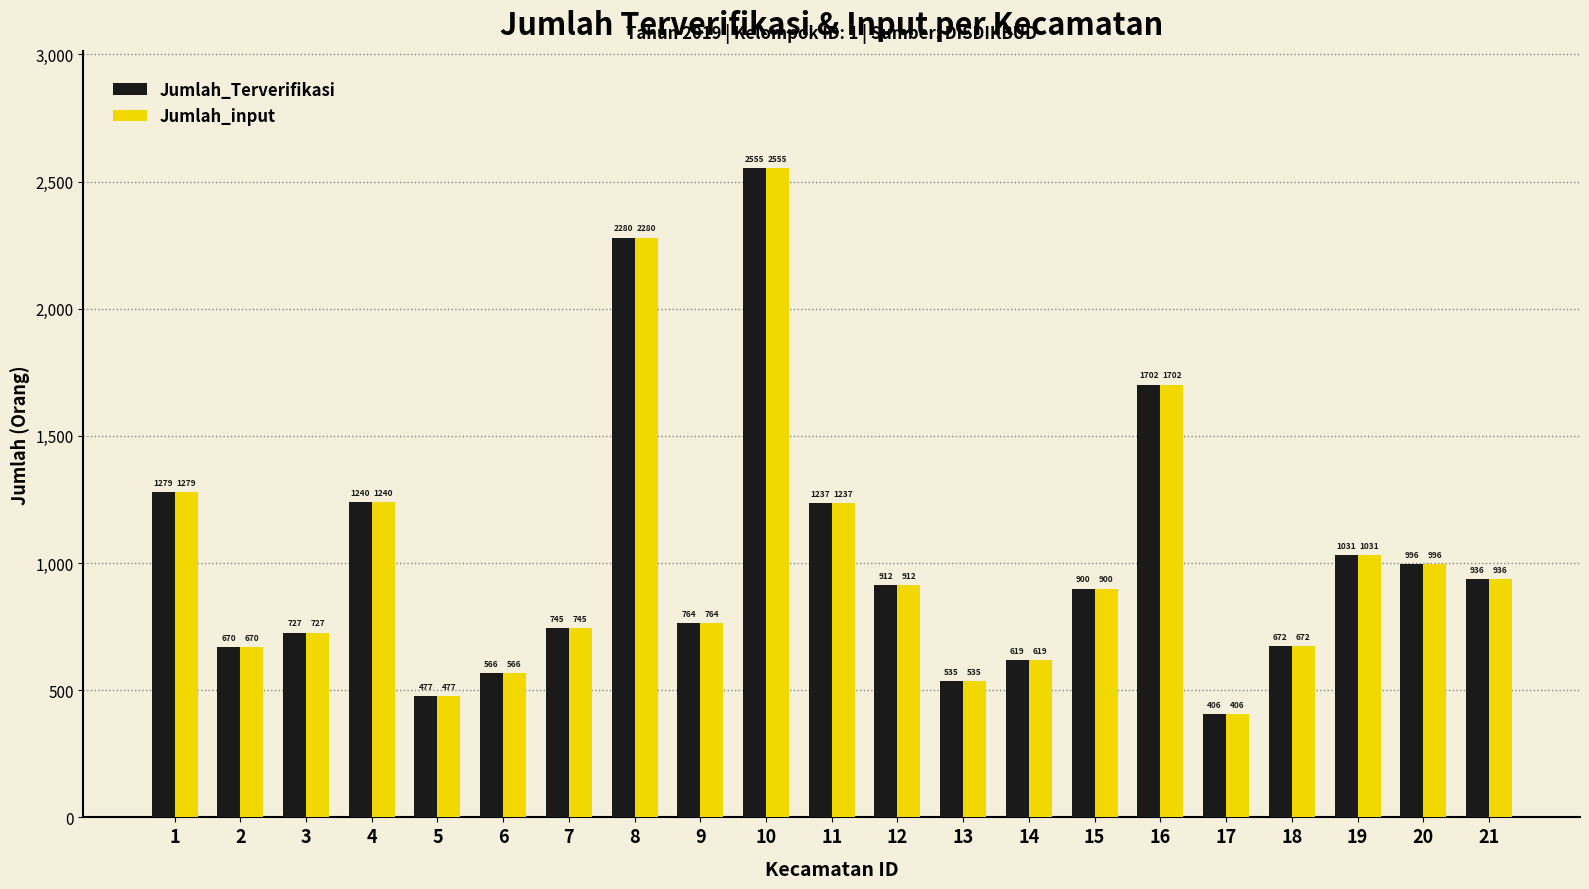

List the labels in order of Jumlah_input value, smallest first.

17, 5, 13, 6, 14, 2, 18, 3, 7, 9, 15, 12, 21, 20, 19, 11, 4, 1, 16, 8, 10